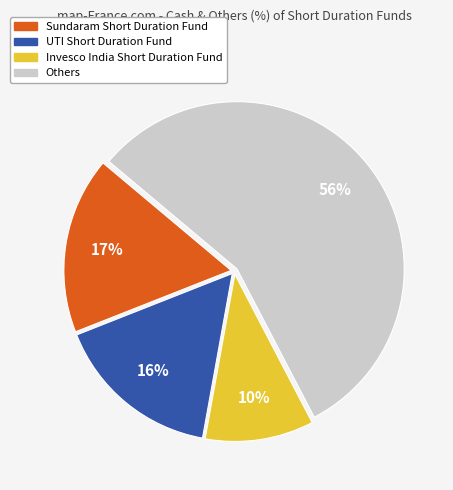

To the nearest percent, what is the average slice percentage?

25%